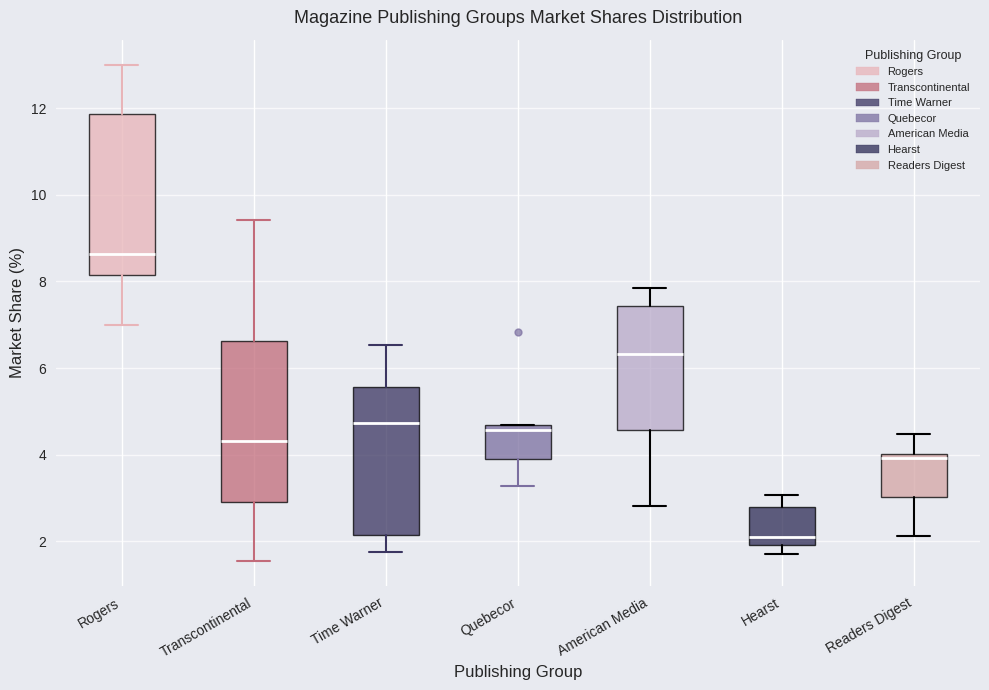

Reading left to right, read every box against the y-axis: the position of its median line, the range the box covers, and the ends of its whiskers. The values are not printed on the chart, so give them approximately, as read against the axis.

Rogers: median 8.6, box 8.2 to 11.8, whiskers 7.0 to 13.0
Transcontinental: median 4.4, box 3.0 to 6.6, whiskers 1.6 to 9.4
Time Warner: median 4.8, box 2.2 to 5.6, whiskers 1.8 to 6.6
Quebecor: median 4.6 (just below the box's upper edge), box 4.0 to 4.6, whiskers 3.2 to 4.6
American Media: median 6.4, box 4.6 to 7.4, whiskers 2.8 to 7.8
Hearst: median 2.0 (just above the box's lower edge), box 2.0 to 2.8, whiskers 1.8 to 3.0
Readers Digest: median 4.0 (just below the box's upper edge), box 3.0 to 4.0, whiskers 2.2 to 4.4